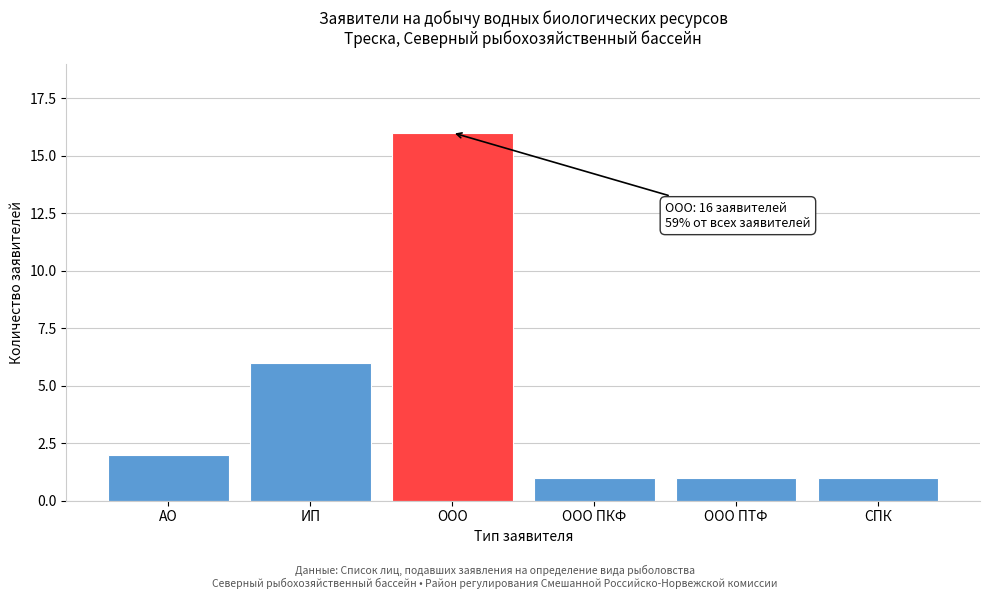

Reading right to left, what are all the values shown in this chart?

СПК=1	ООО ПТФ=1	ООО ПКФ=1	ООО=16	ИП=6	АО=2